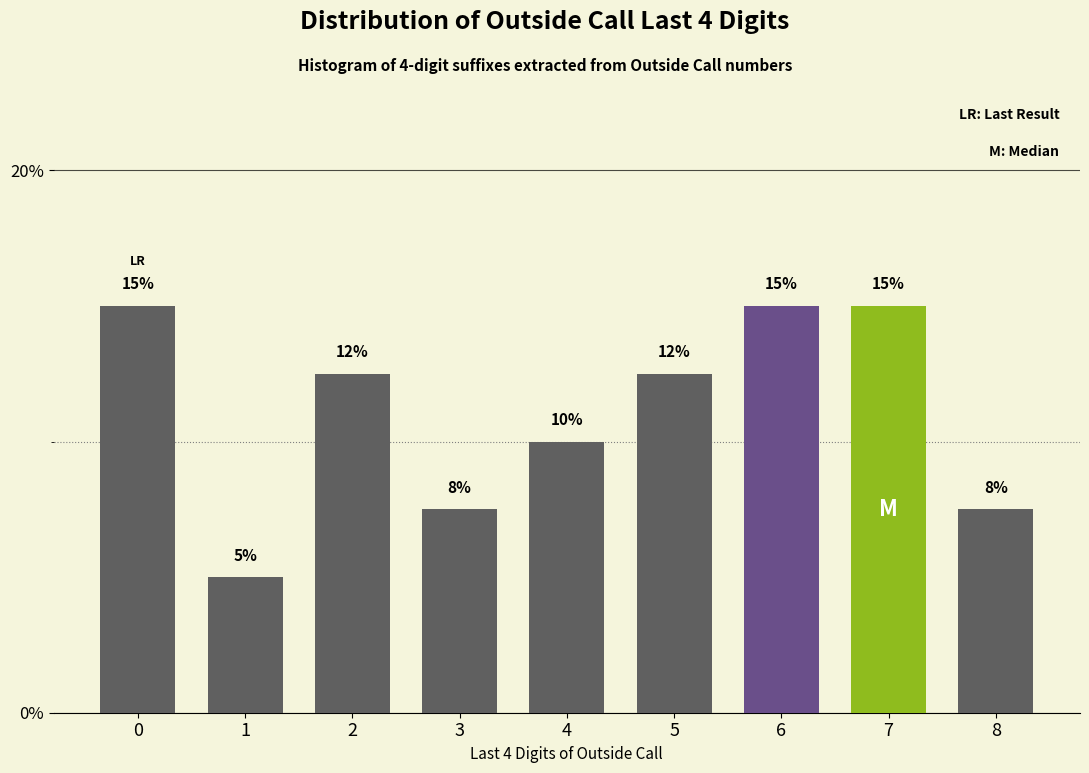

Between 2 and 7, which is larger?

7